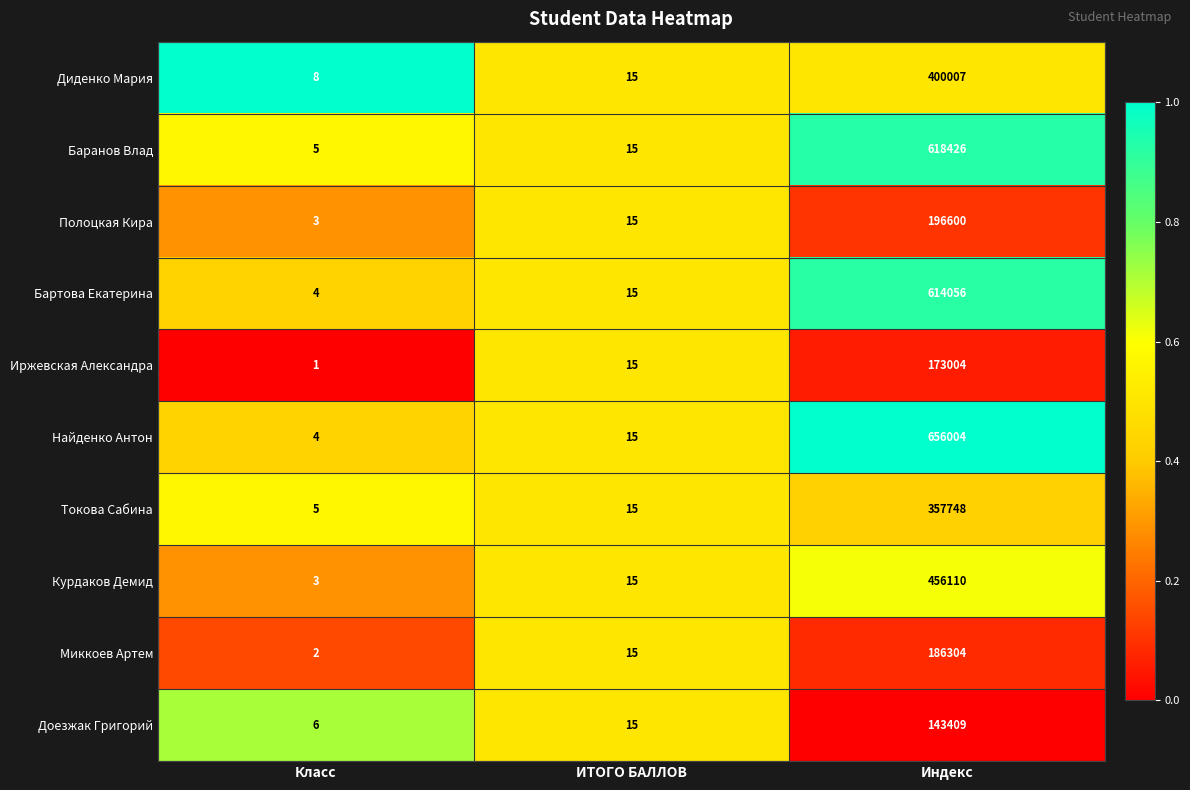

What is the sum of all Диденко Мария values?

400030